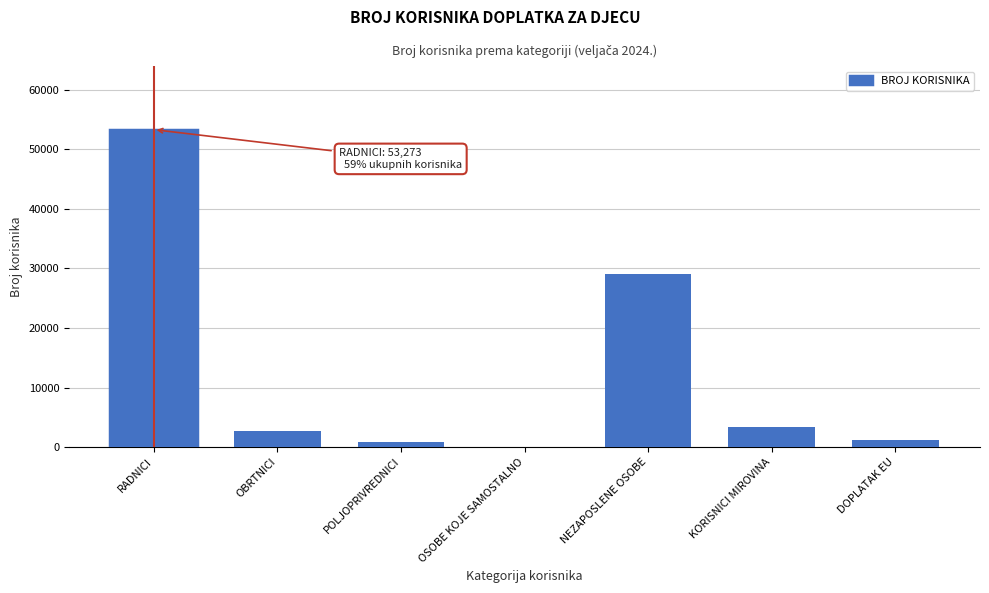

Reading left to right, transcribe all the data shown in this chart.

RADNICI=53273	OBRTNICI=2682	POLJOPRIVREDNICI=790	OSOBE KOJE SAMOSTALNO=10	NEZAPOSLENE OSOBE=29001	KORISNICI MIROVINA=3331	DOPLATAK EU=1283